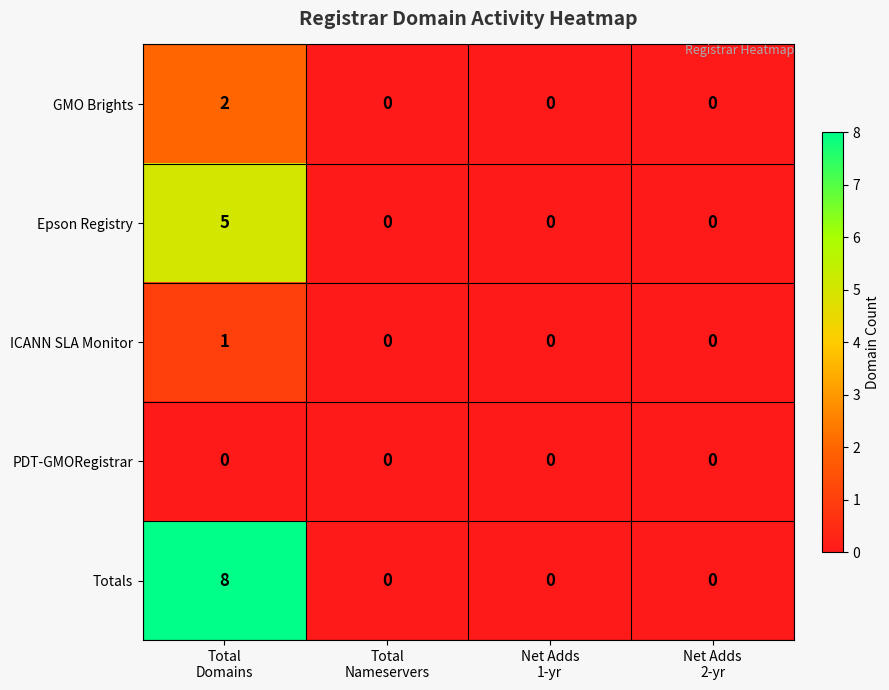

Reading left to right, extract all data points from this chart.

GMO Brights: 2	0	0	0
Epson Registry: 5	0	0	0
ICANN SLA Monitor: 1	0	0	0
PDT-GMORegistrar: 0	0	0	0
Totals: 8	0	0	0